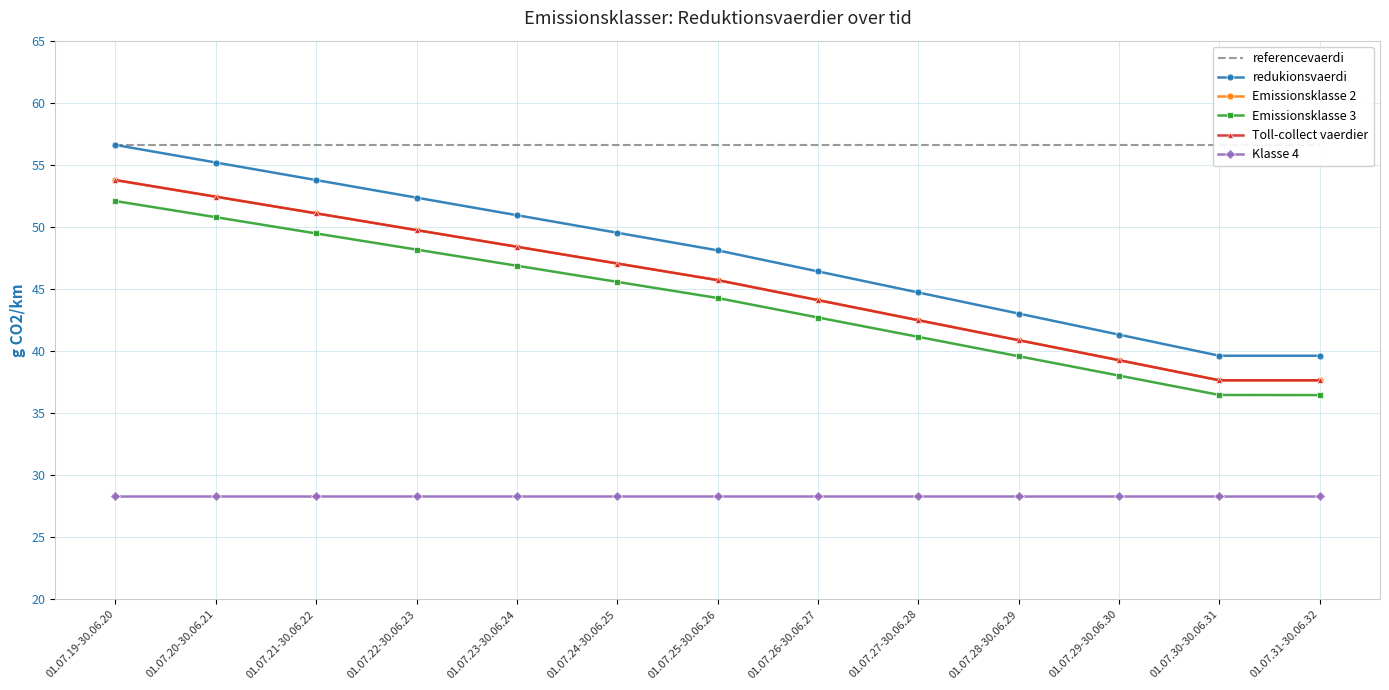

True or false: Toll-collect vaerdier has a value of 45.7 at 01.07.25-30.06.26.

True